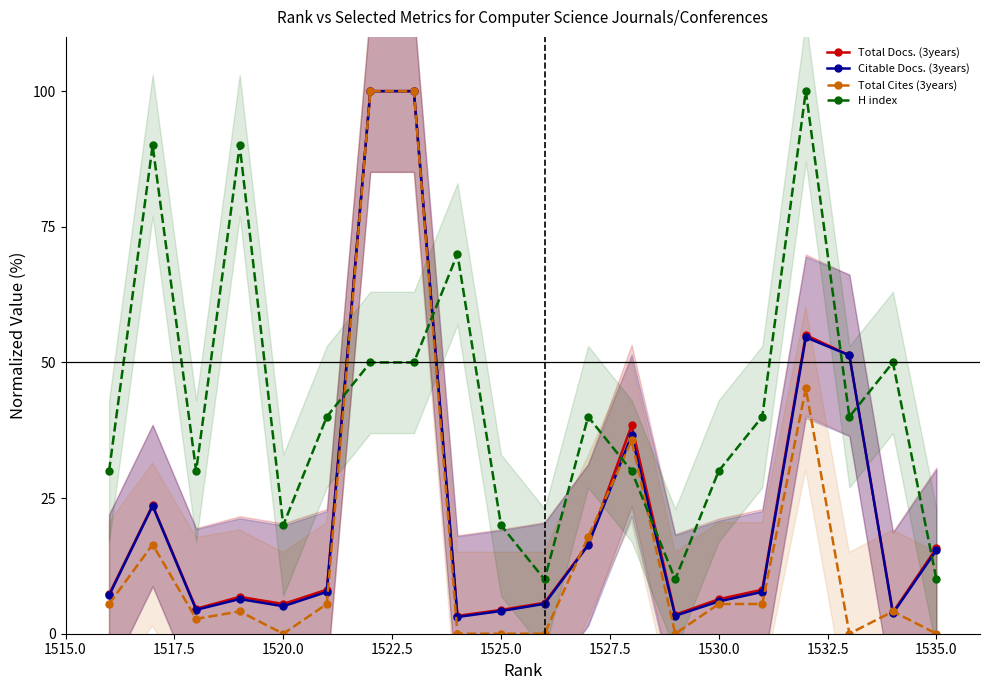

What is the lowest value of the H index series?

10.0